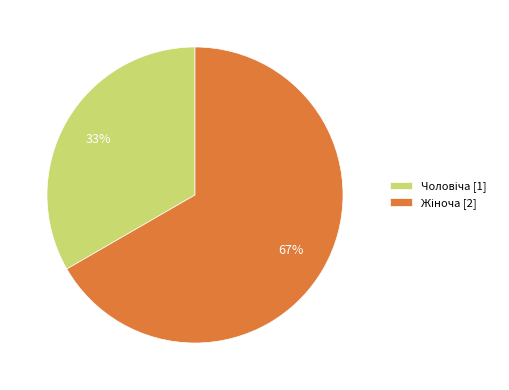

To the nearest percent, what is the average slice percentage?

50%